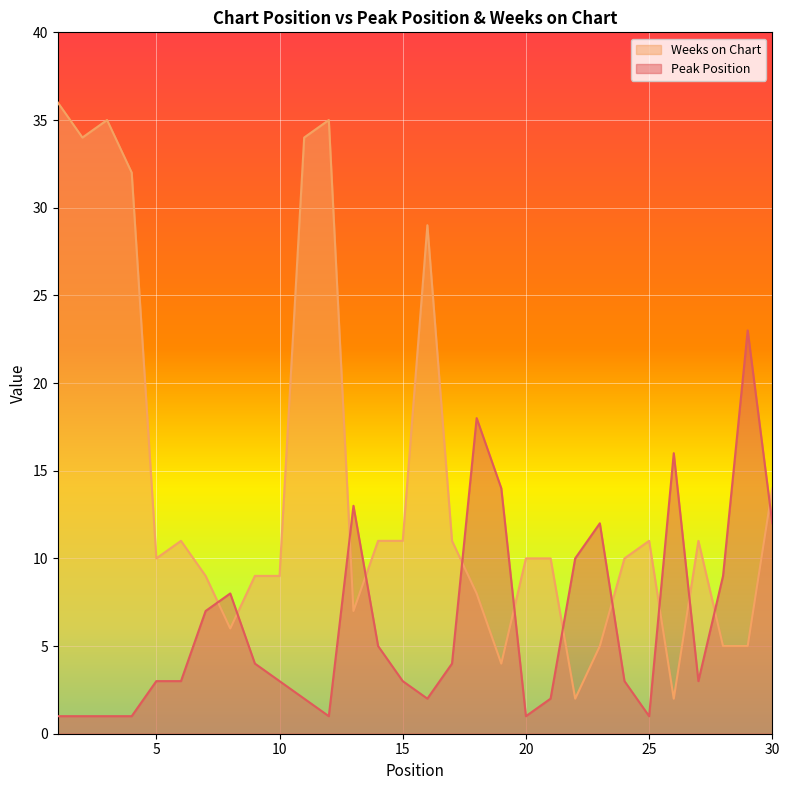

The value of Peak Position at 27 is 5. True or false?

False